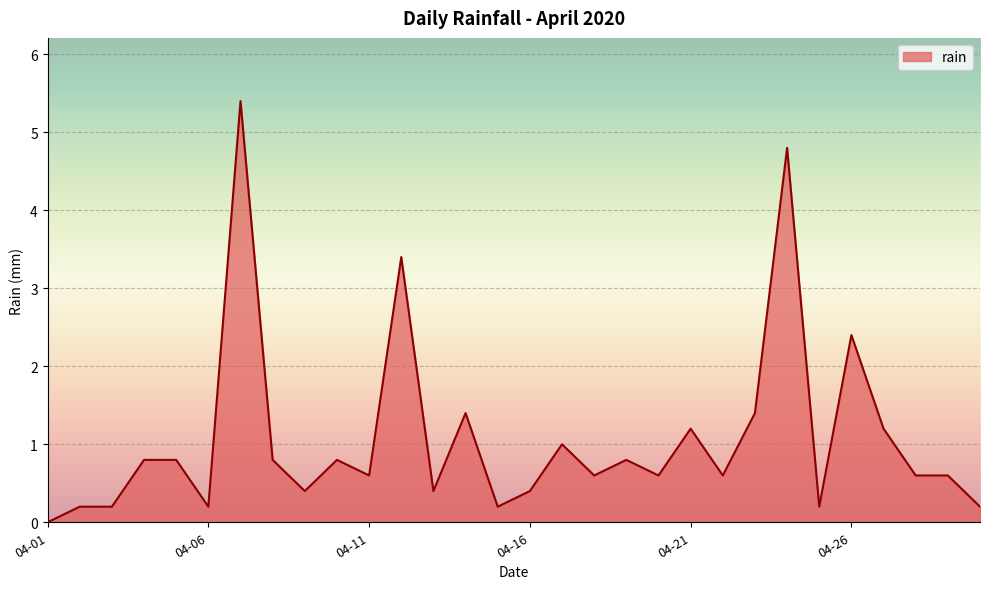

What is the difference between the maximum and minimum values?

5.4